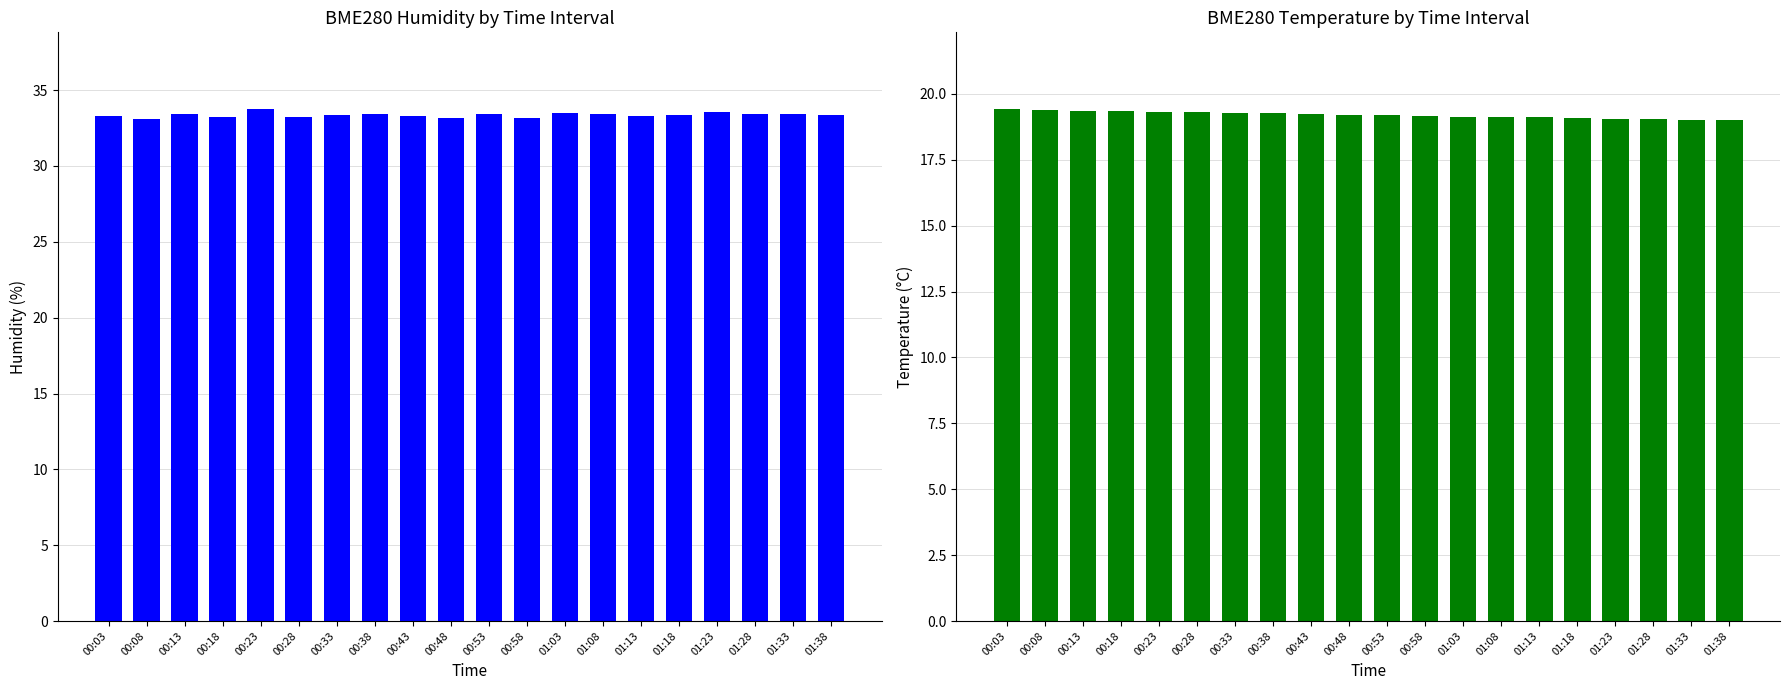

How many BME280_humidity values are between 33 and 34?

20